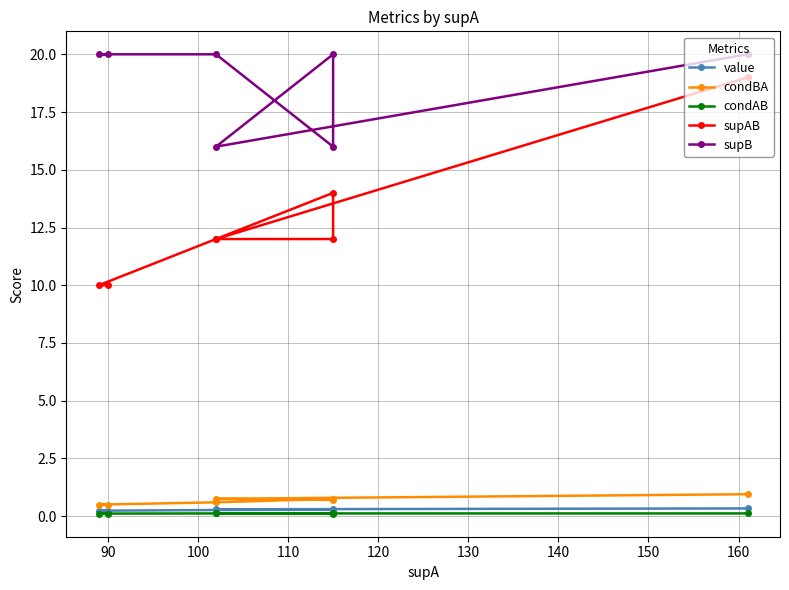

True or false: supB and supAB intersect in this chart.

False